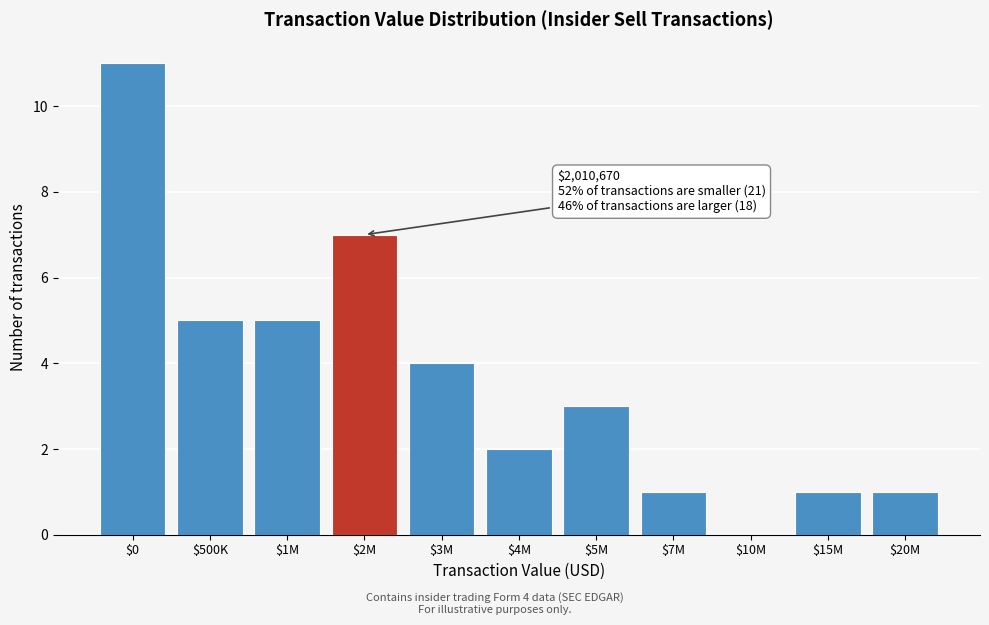

The chart shows a value of 7 at $2M. True or false?

True